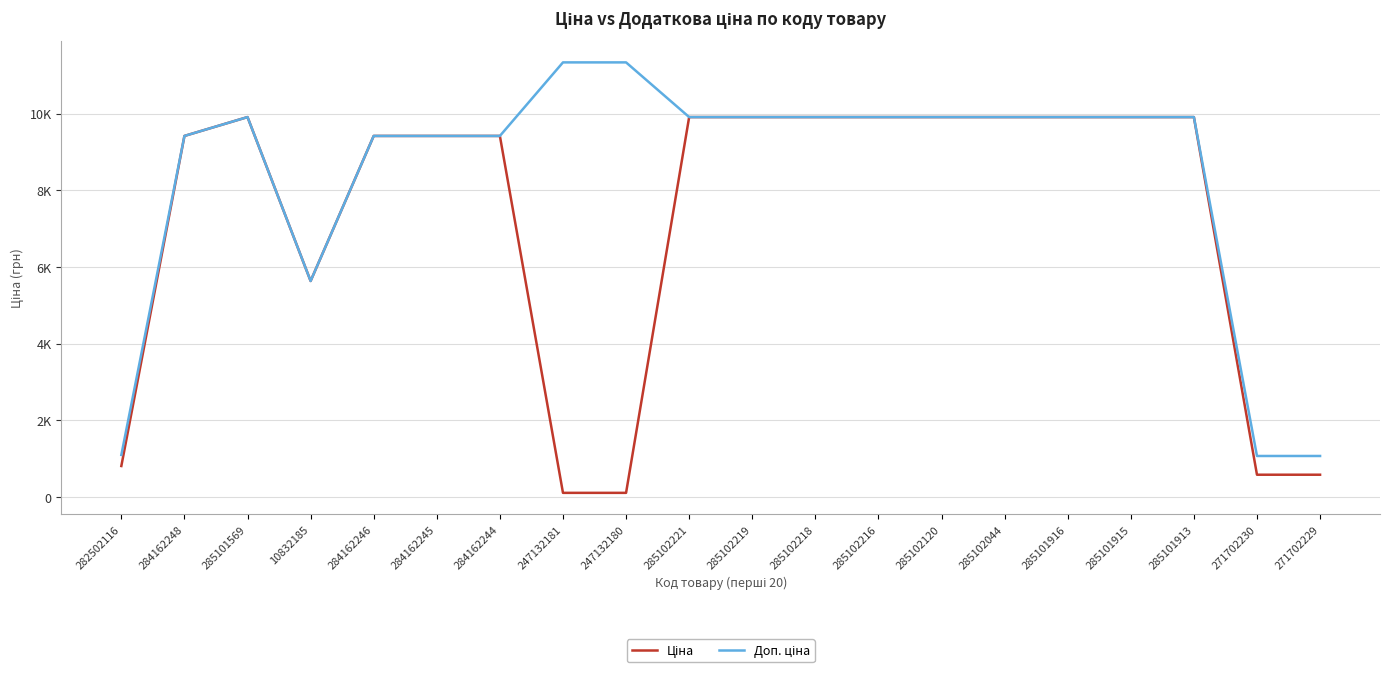

What is the sum of the Доп. ціна values at 271702229 and 285102216?

10982.9